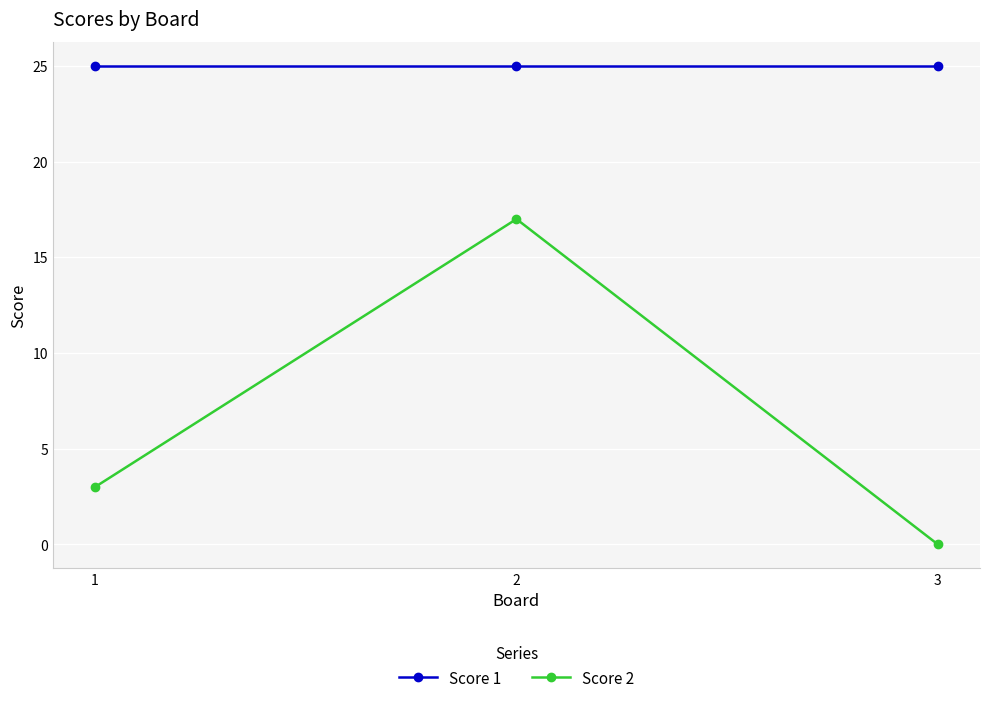

How many lines are shown in the chart?

2